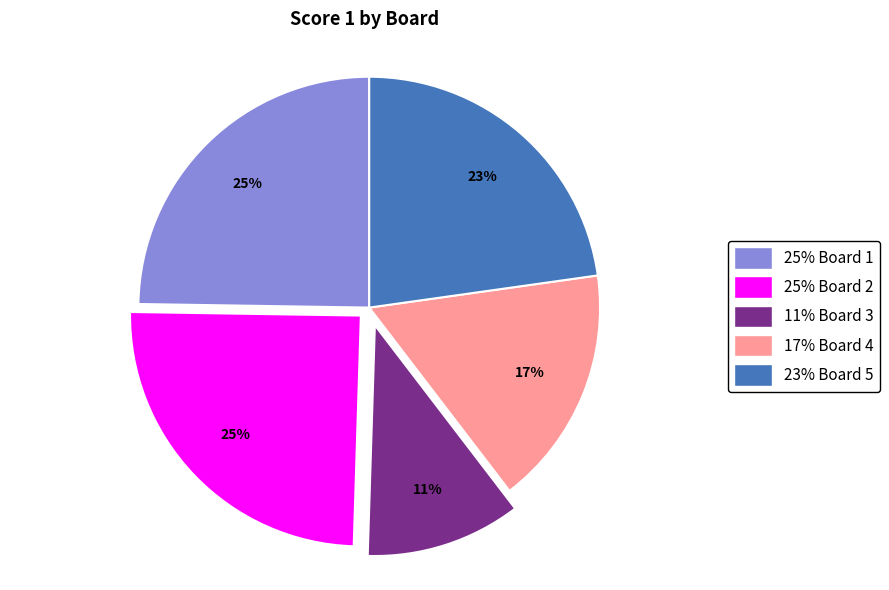

Does any single category account for the majority?

No